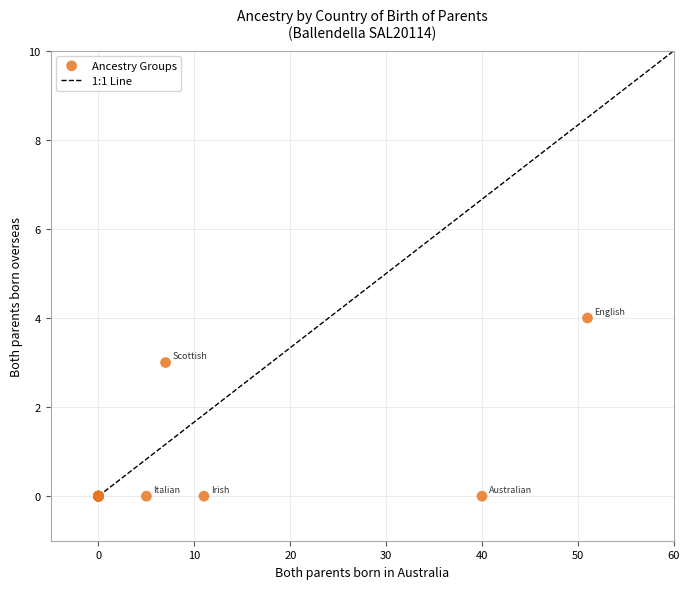

What Y value in the scatter plot is closest to 2?

3